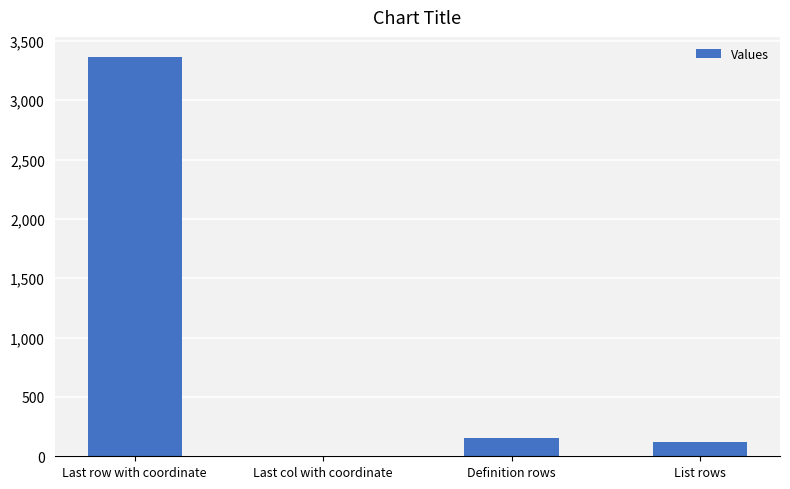

What is the difference between the values at List rows and Definition rows?

33